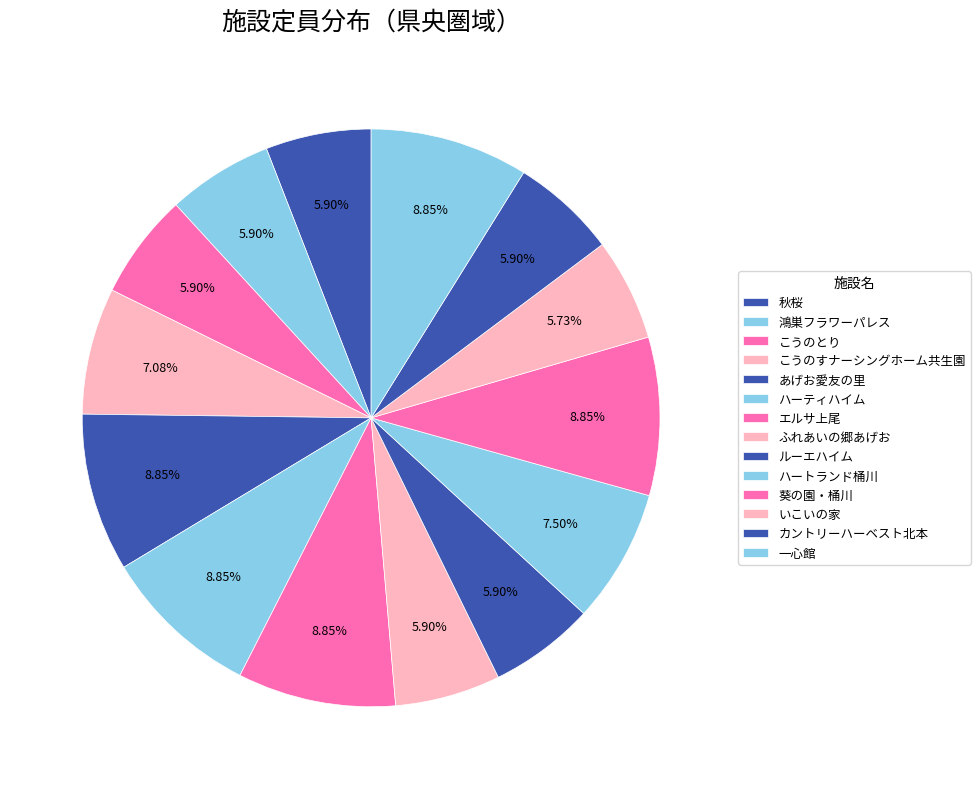

Approximately how many times larger is the value at こうのとり compared to 鴻巣フラワーパレス?

1.0